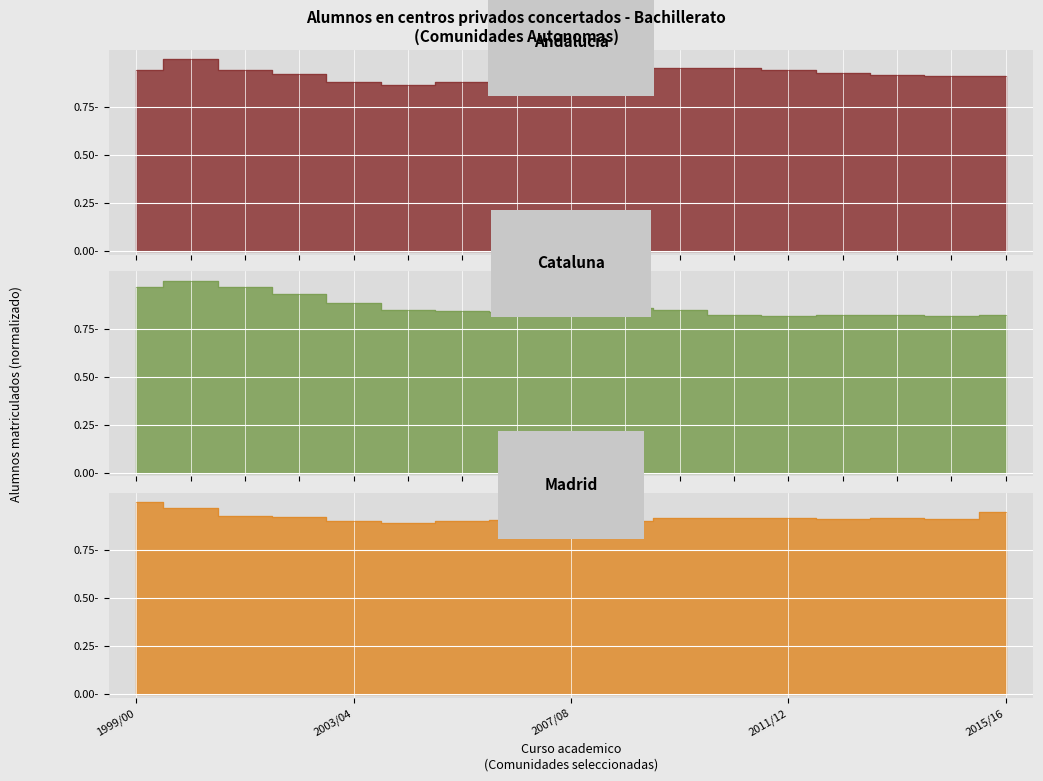

In Madrid, how many points are lower than both neighbors (excluding endpoints)?

5